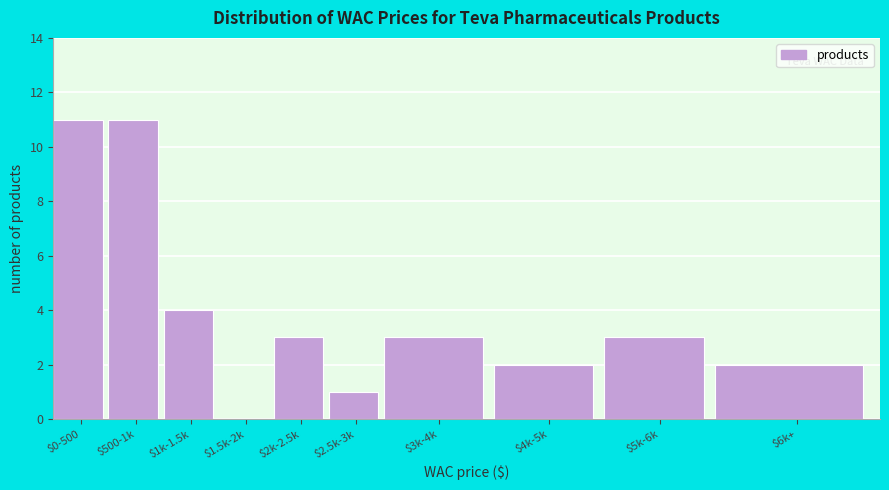

The chart shows a value of 3 at $2k-2.5k. True or false?

True